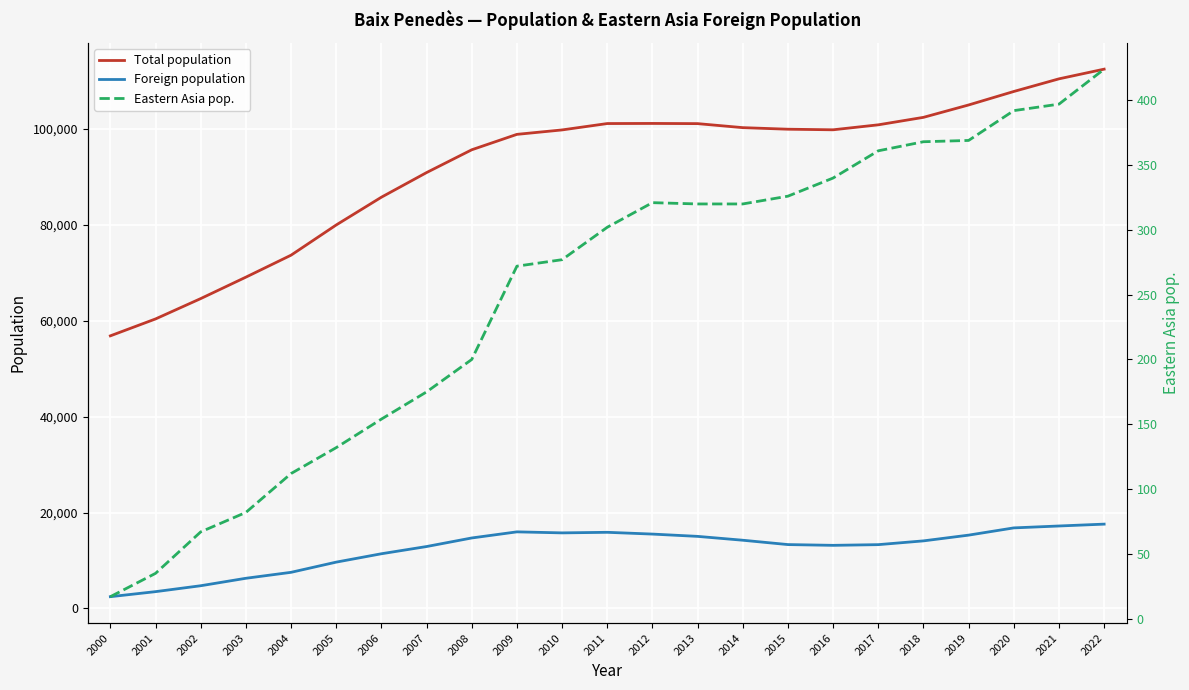

Where is the first local maximum for Total population?

2012